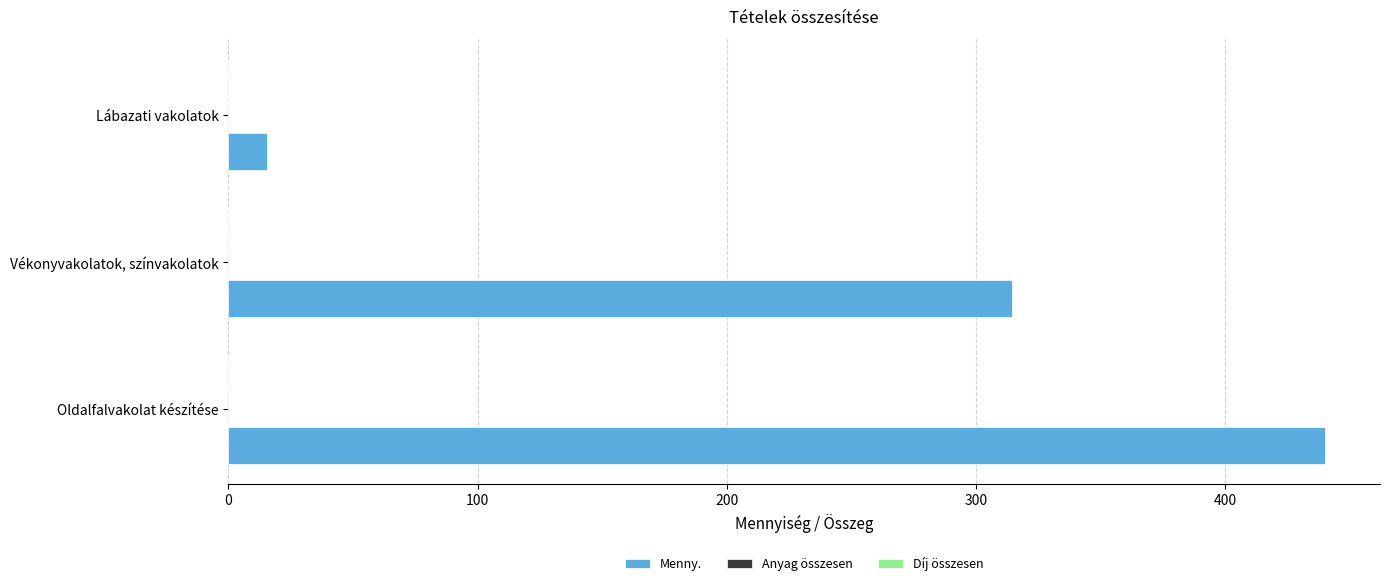

What is the change in value from Oldalfalvakolat készítése to Lábazati vakolatok?

-424.4